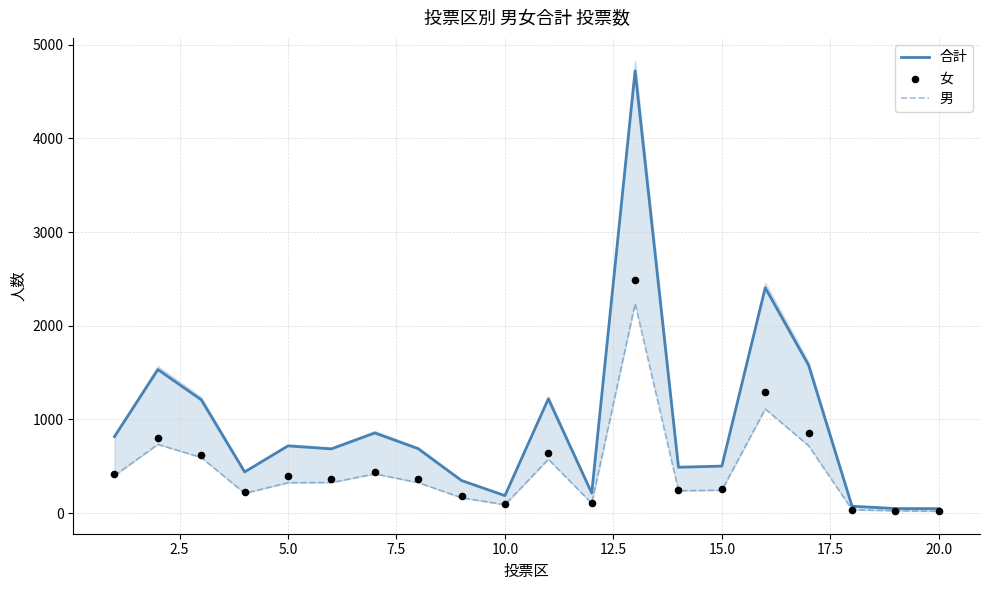

What are all the series names shown in the legend?

合計, 男, 女